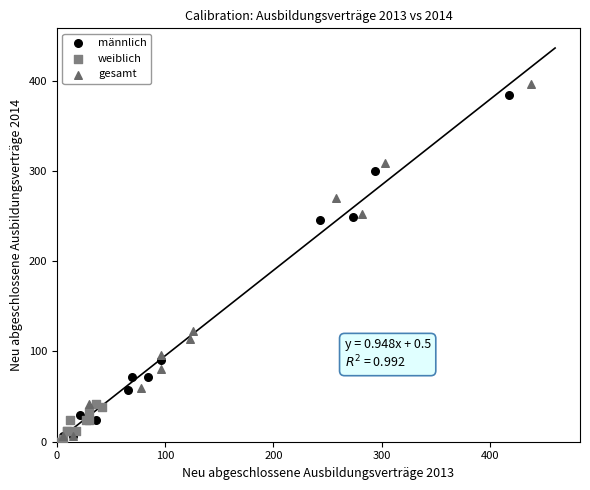

What are all the series names shown in the legend?

männlich, weiblich, gesamt